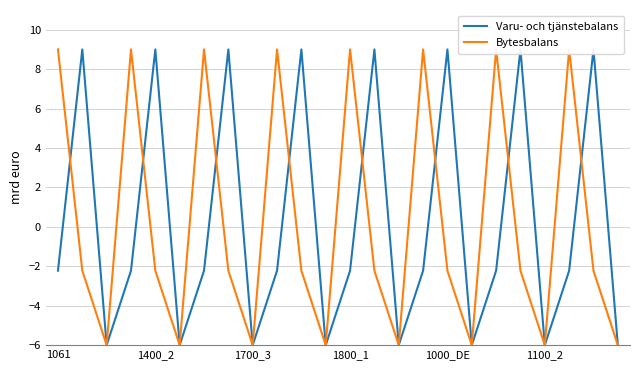

What is the label of the 5th point from the right?

19